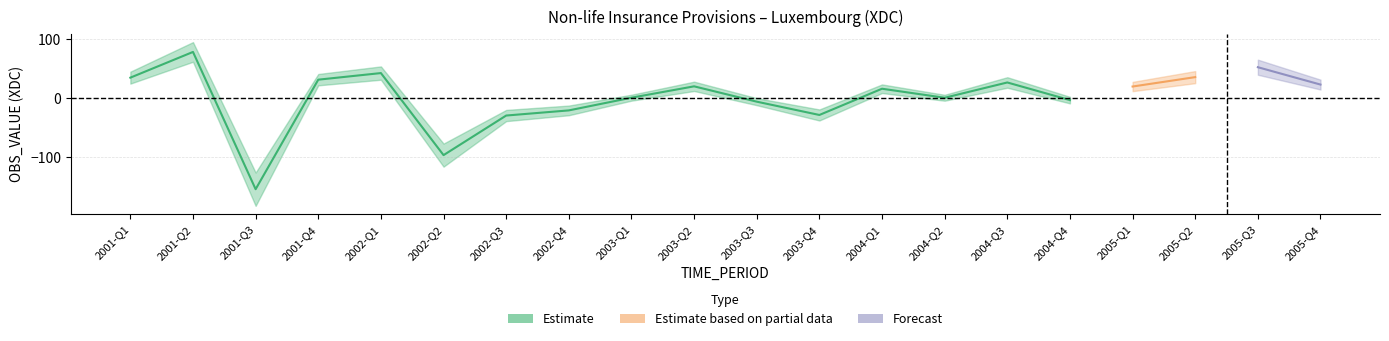

True or false: the data shows 4.9 at 2005-Q4.

False